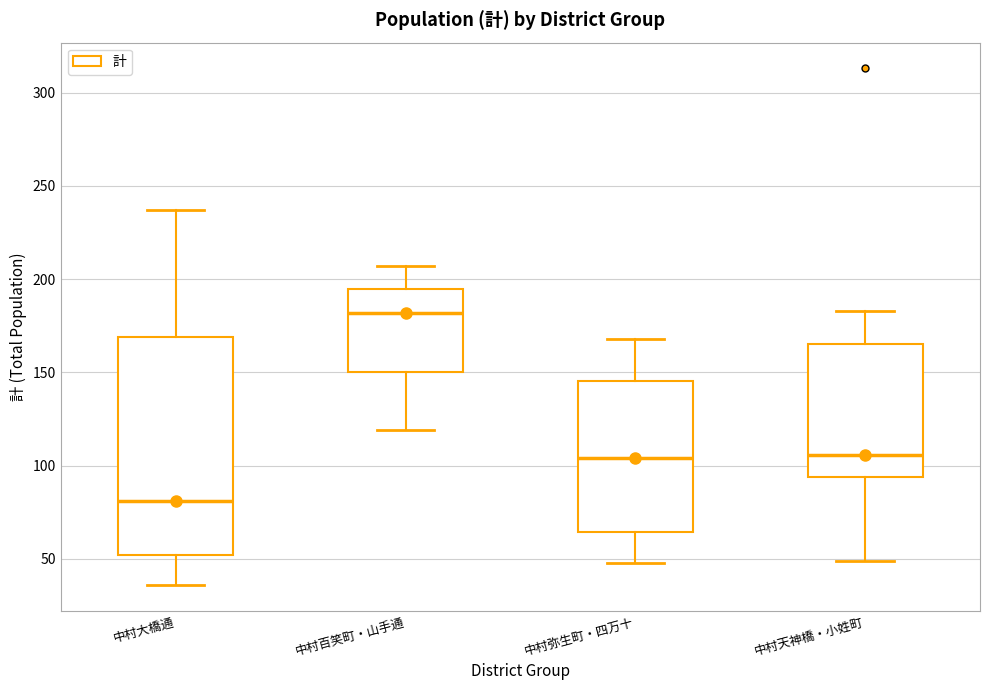

Reading left to right, read every box against the y-axis: the position of its median line, the range the box covers, and the ends of its whiskers. The values are not printed on the chart, so give them approximately, as read against the axis.

中村大橋通: median 80, box 50 to 170, whiskers 35 to 235
中村百笑町・山手通: median 180, box 150 to 195, whiskers 120 to 205
中村弥生町・四万十: median 105, box 65 to 145, whiskers 50 to 170
中村天神橋・小姓町: median 105, box 95 to 165, whiskers 50 to 185